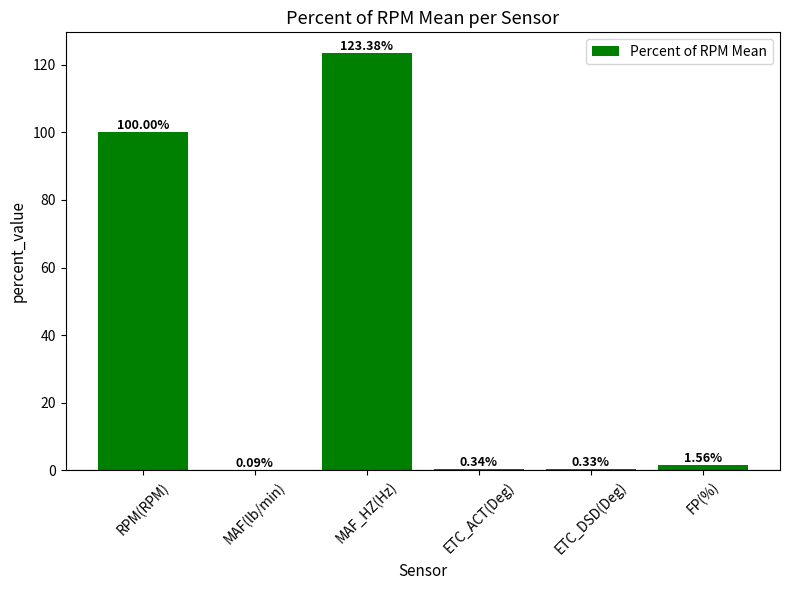

What is the difference between the values at MAF(lb/min) and RPM(RPM)?

99.9